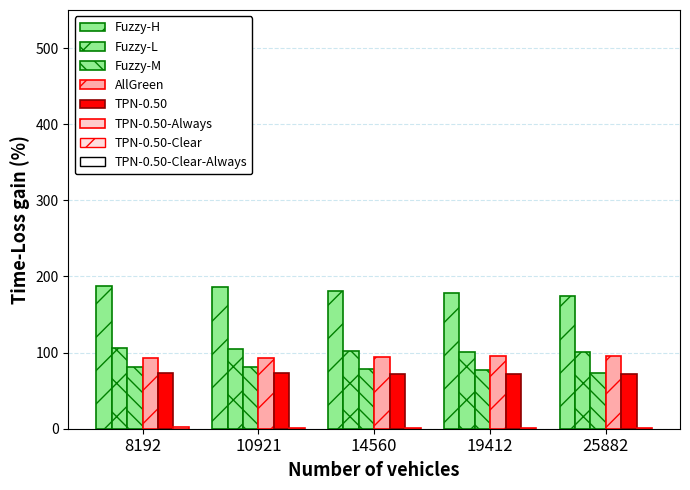

Count the number of categories in the chart.

5